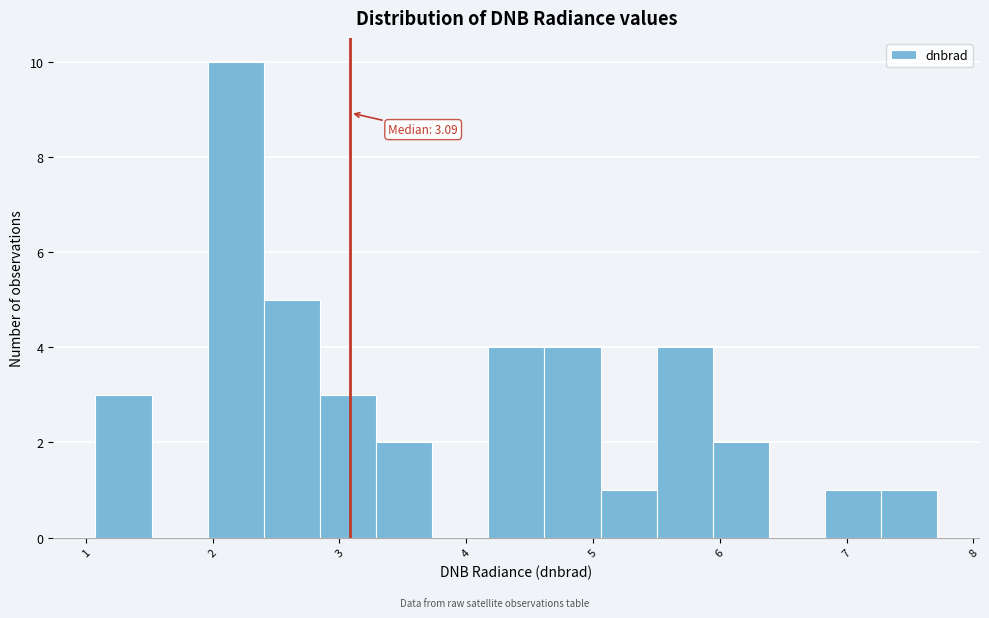

Which range on the x-axis has the tallest bar?

2.0 to 2.4